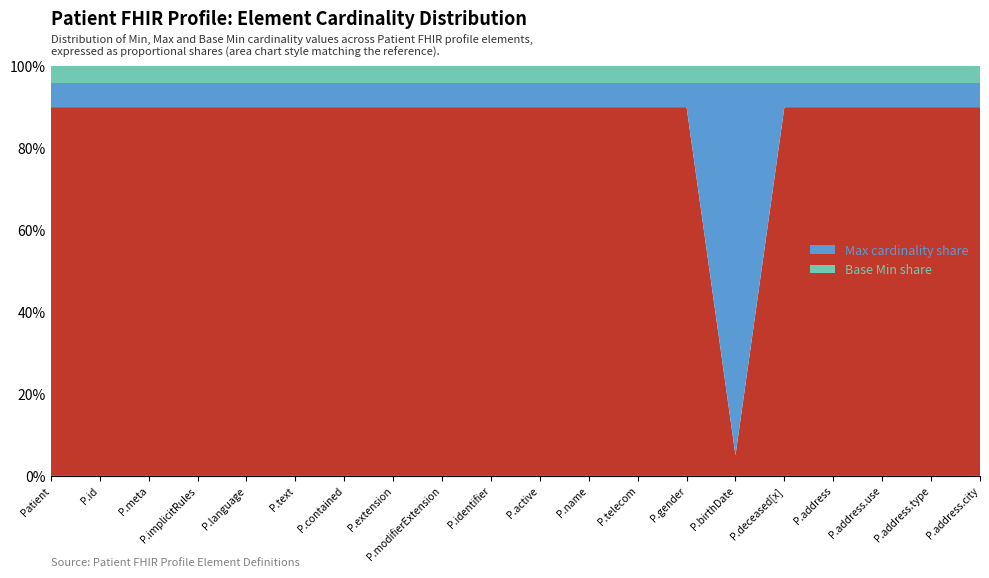

What value does the Min cardinality share series have at P.text?

90